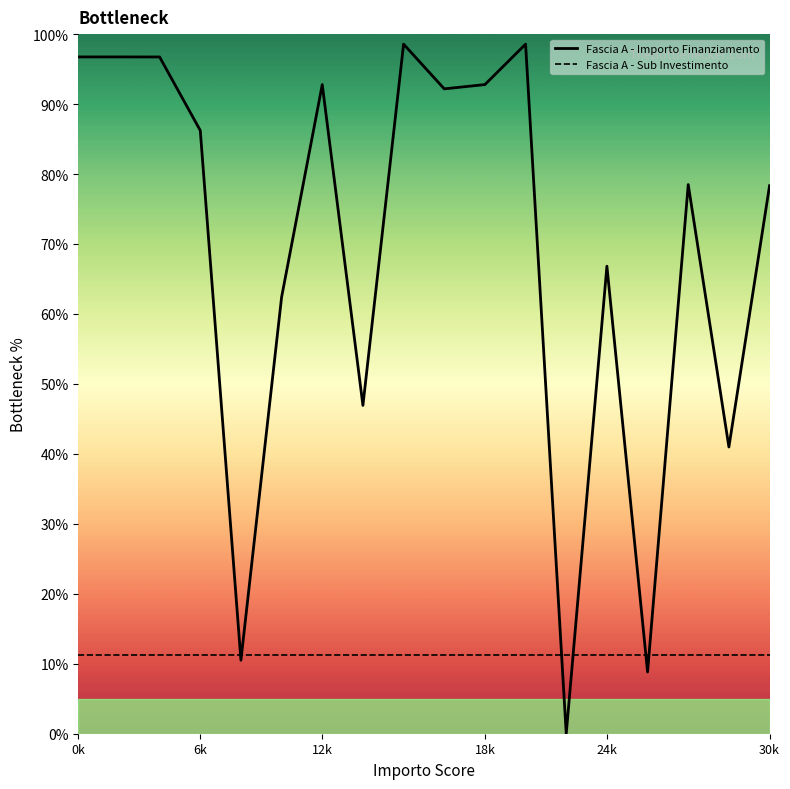

Which series has the widest spread of values?

Fascia A - Importo Finanziamento